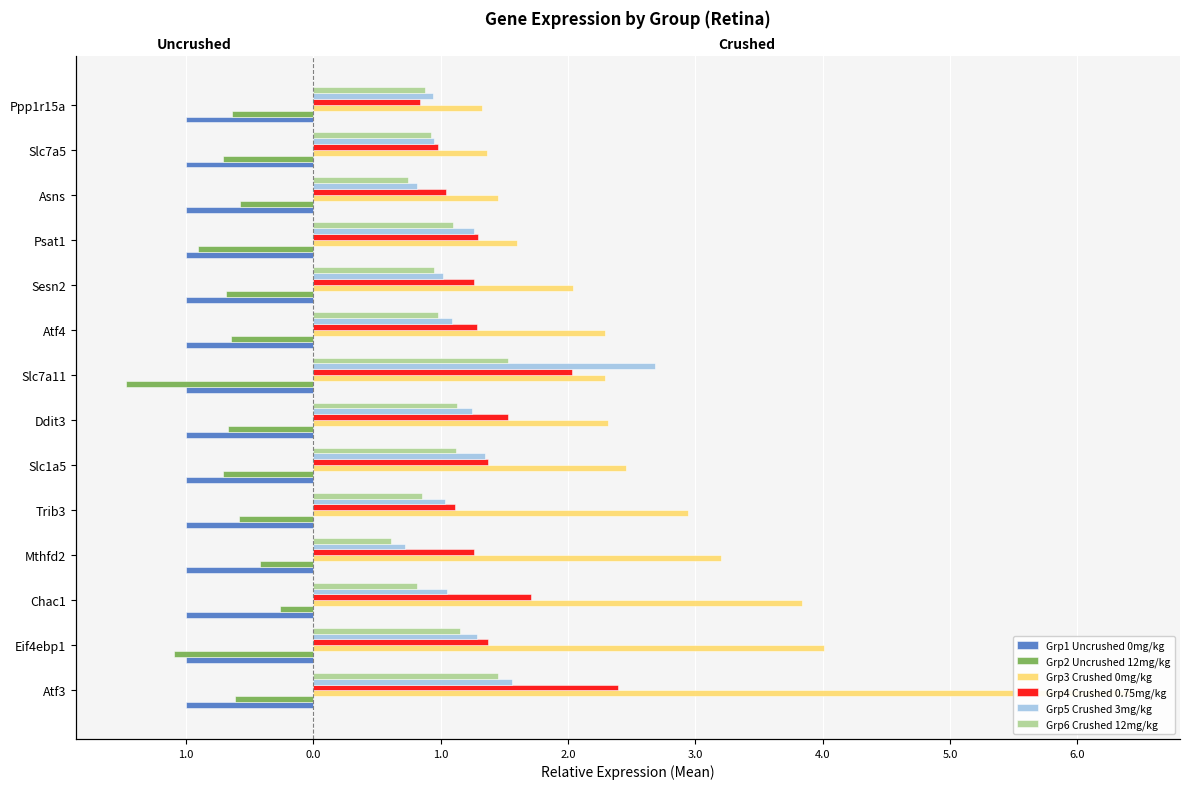

Which series has the largest range (max minus min)?

Grp3 Crushed 0mg/kg